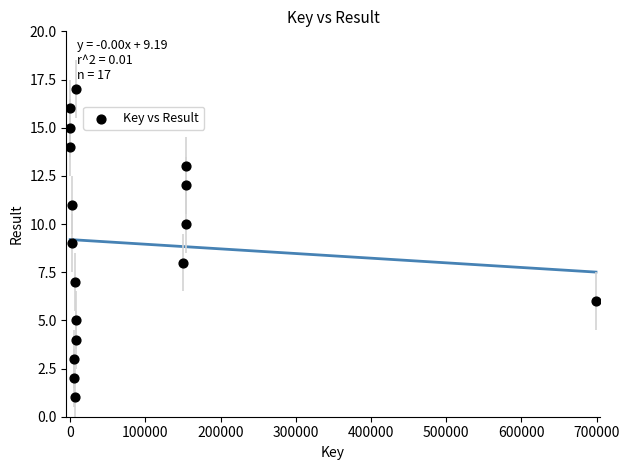

What is the range of Y values (max minus min)?

16